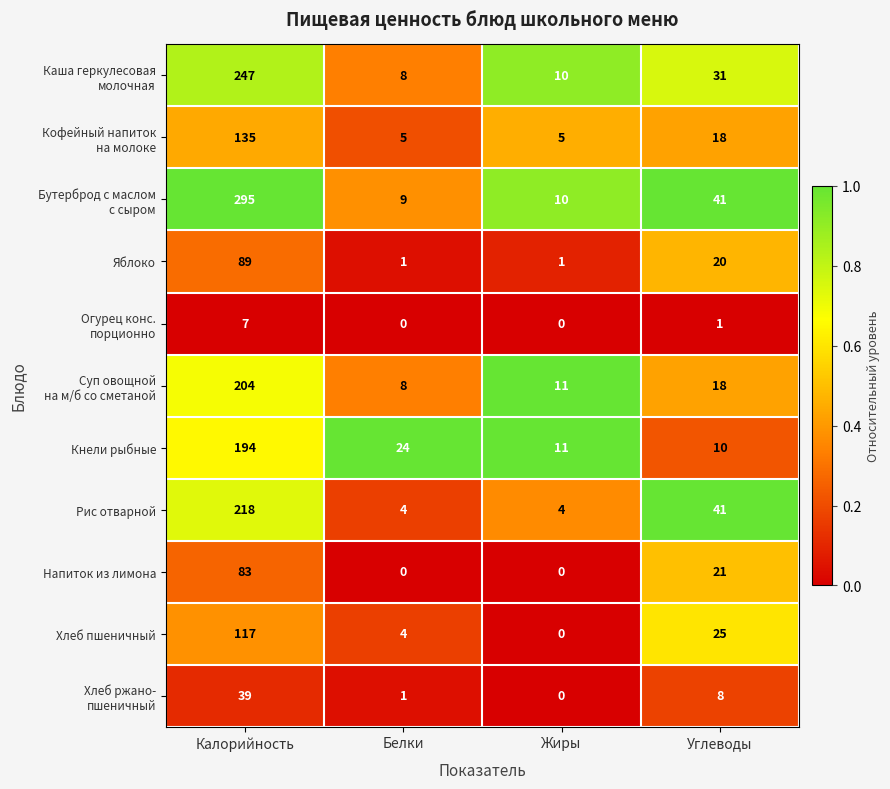

What is the total value across all series at Углеводы?

234